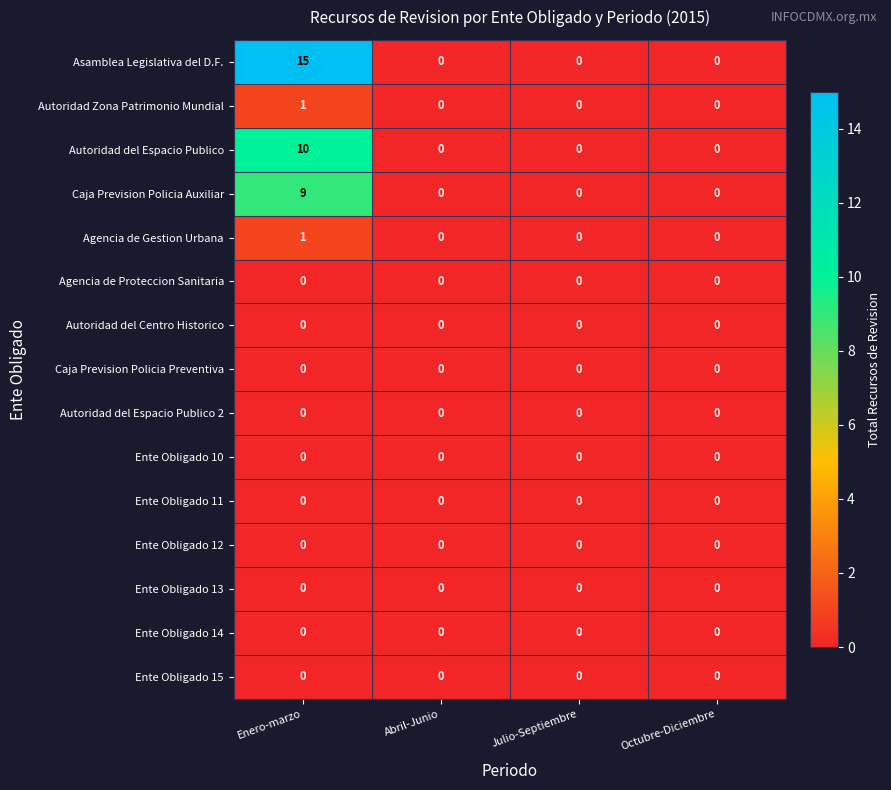

How many Caja Prevision Policia Auxiliar values are between 0 and 9?

4